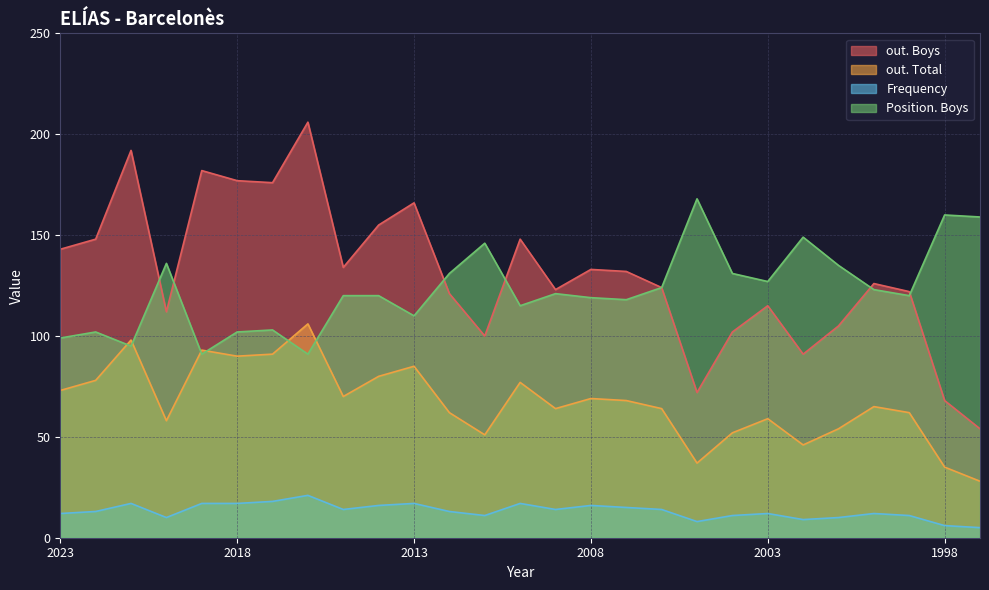

Reading left to right, what are all the values shown in this chart?

out. Boys: 143	148	192	112	182	177	176	206	134	155	166	121	100	148	123	133	132	124	72	102	115	91	105	126	122	68	54
out. Total: 73	78	98	58	93	90	91	106	70	80	85	62	51	77	64	69	68	64	37	52	59	46	54	65	62	35	28
Frequency: 12	13	17	10	17	17	18	21	14	16	17	13	11	17	14	16	15	14	8	11	12	9	10	12	11	6	5
Position. Boys: 99	102	95	136	91	102	103	91	120	120	110	131	146	115	121	119	118	124	168	131	127	149	135	123	120	160	159